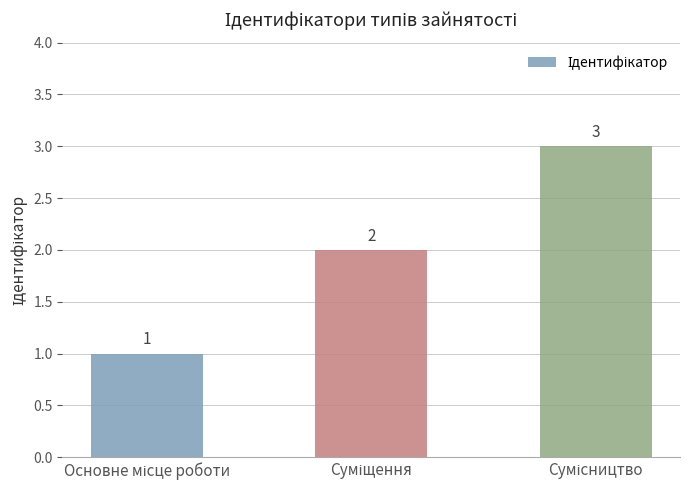

How many data points does each series have?

3